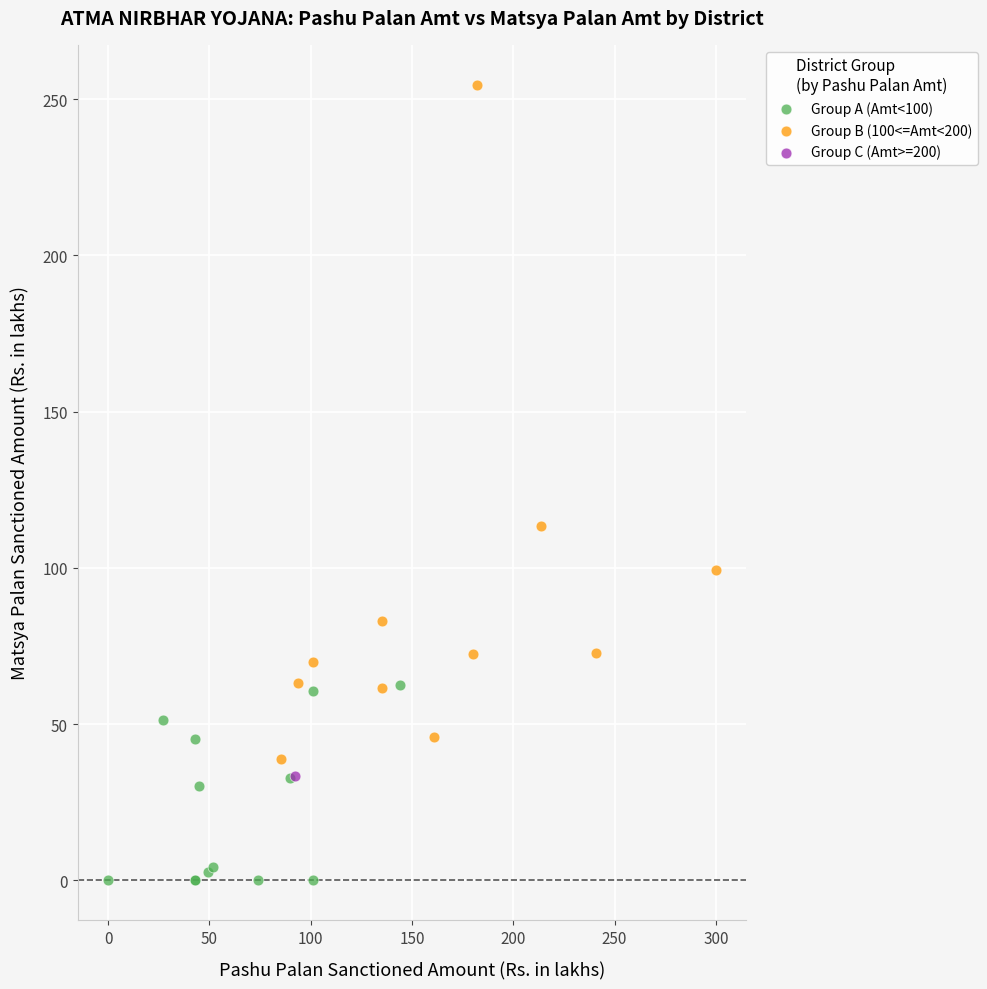

Which series contains the highest Y value?

Group B (100<=Amt<200)